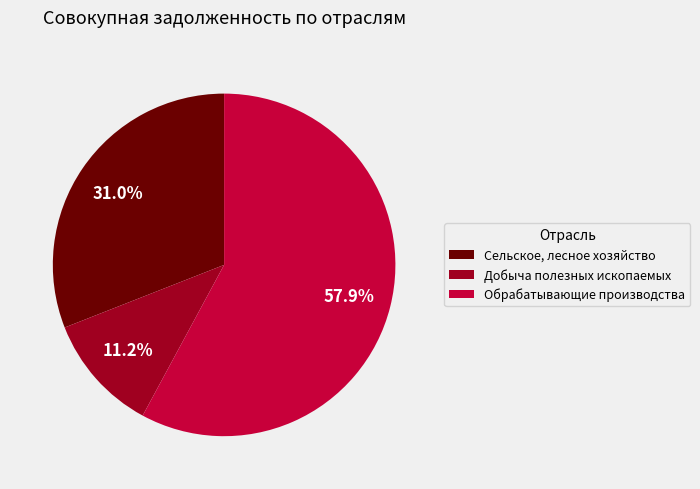

What percentage is the Добыча полезных ископаемых slice, to the nearest percent?

11%